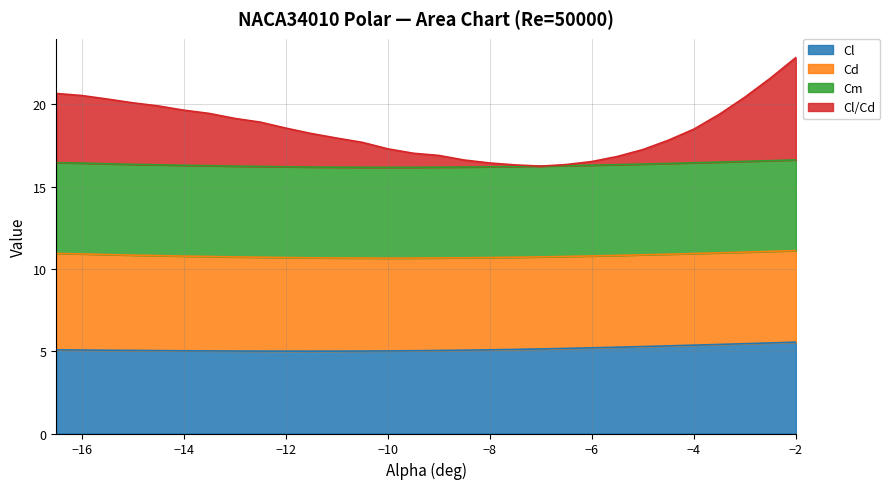

At which category is the sum across all series the highest?

−2